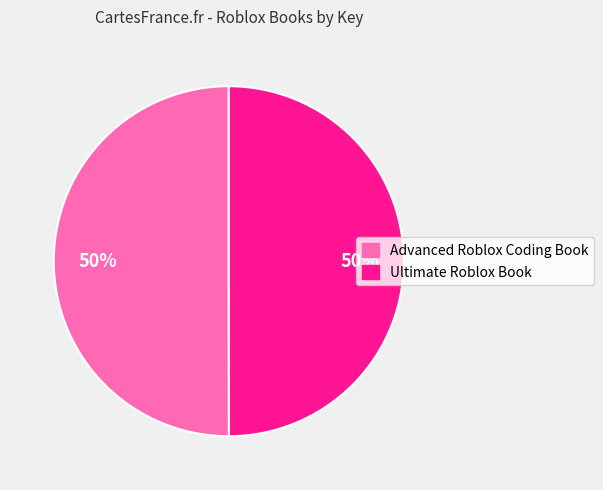

How many slices are in this pie chart?

2